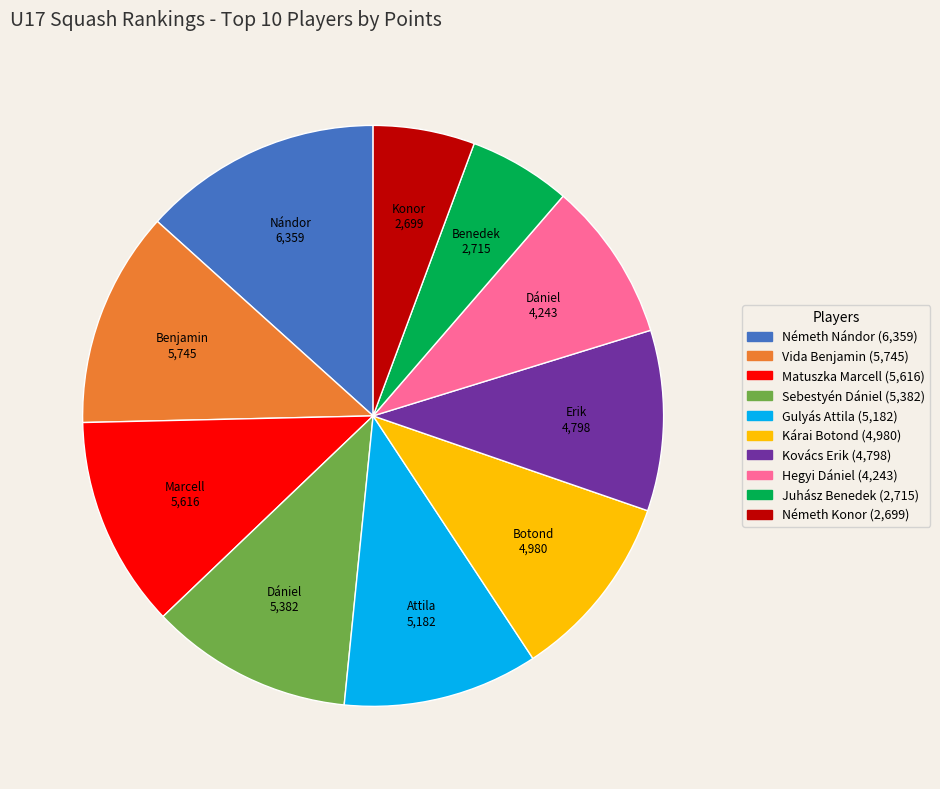

What is the ratio of the value at Kovács Erik to the value at Kárai Botond?

1.0